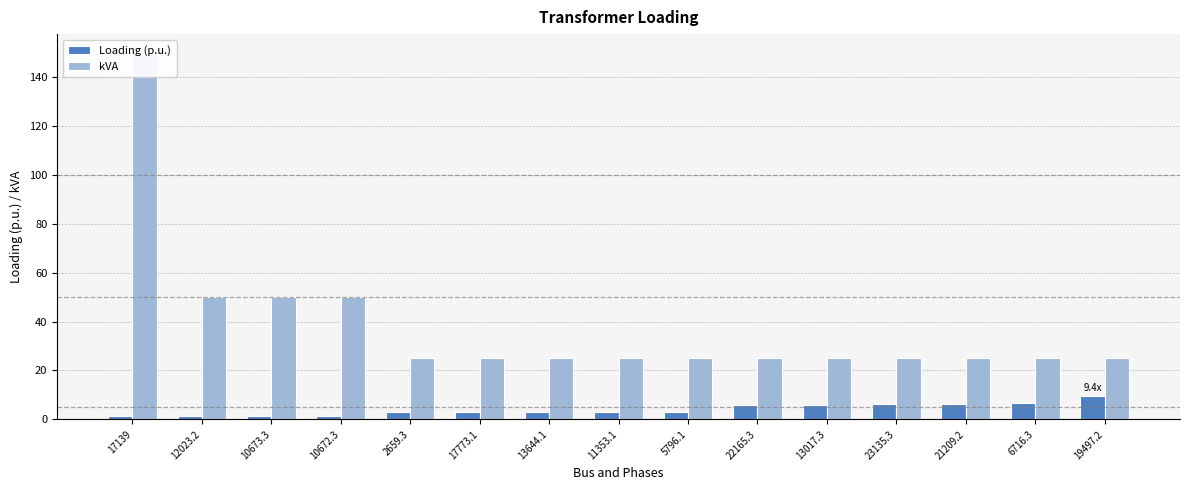

Reading left to right, extract all data points from this chart.

Loading (p.u.): 1.2	1.3	1.3	1.5	2.8	2.9	3.0	3.0	3.1	6.0	6.0	6.2	6.4	6.6	9.4
kVA: 150.0	50.0	50.0	50.0	25.0	25.0	25.0	25.0	25.0	25.0	25.0	25.0	25.0	25.0	25.0